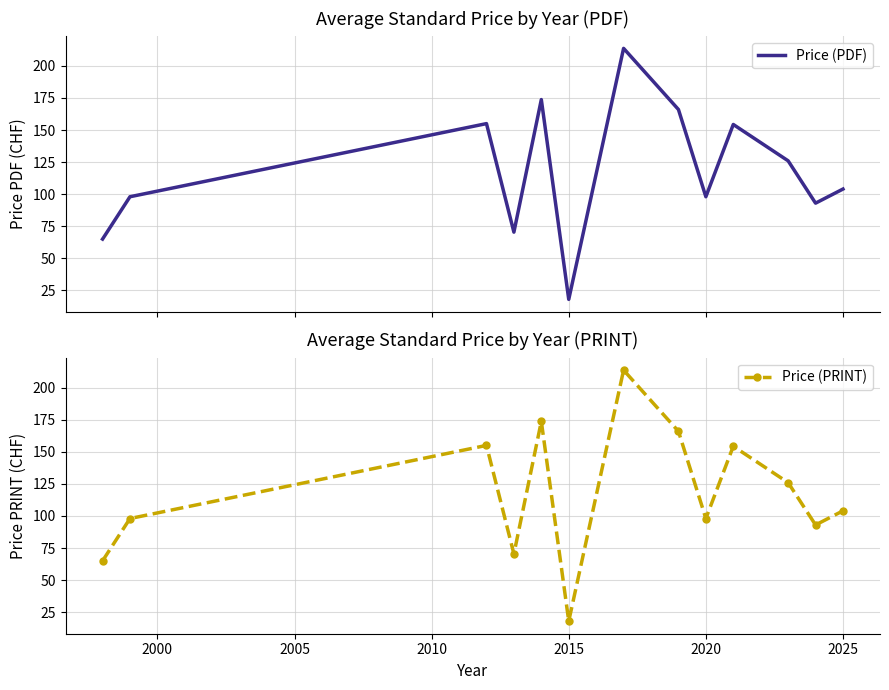

The value of Price (PRINT) at 2025 is 146.7. True or false?

False